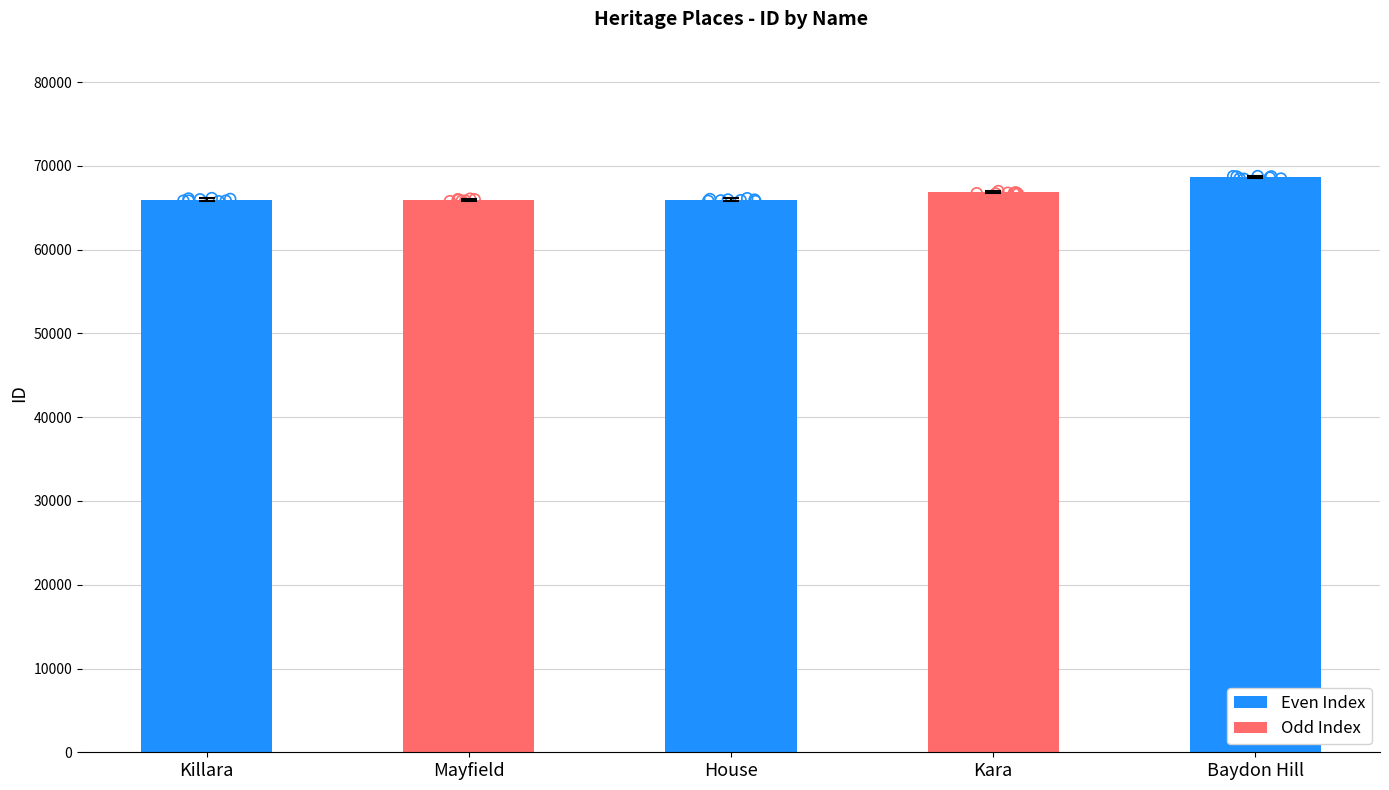

Which has a higher value, Mayfield or Baydon Hill?

Baydon Hill